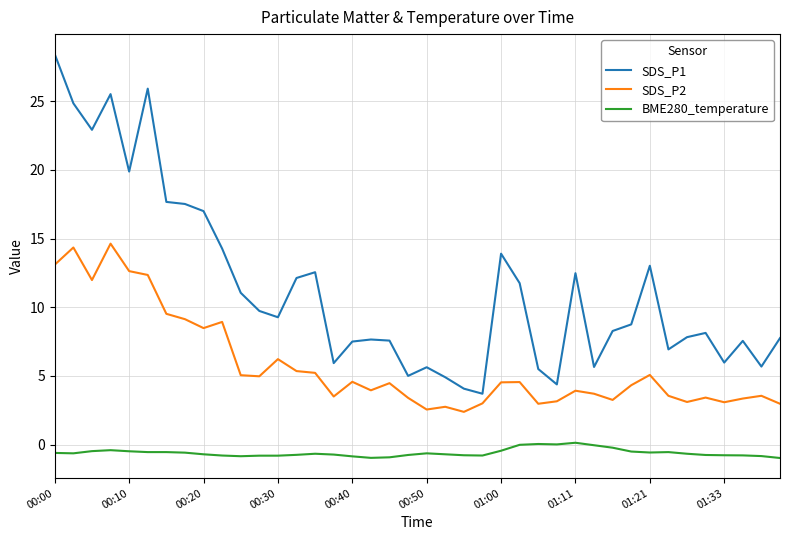

What is the minimum value for BME280_temperature?

-1.0